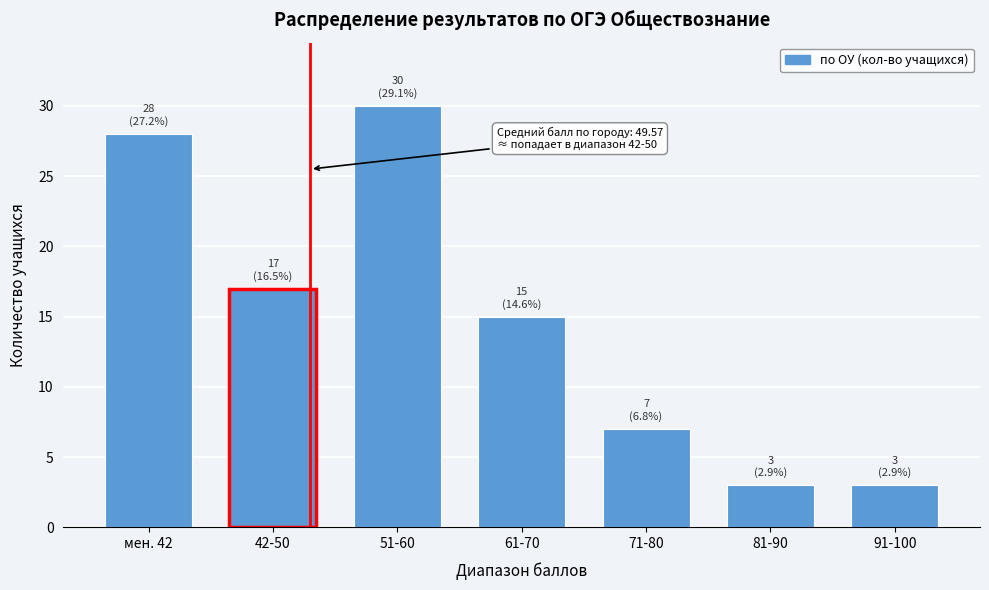

Reading left to right, extract all data points from this chart.

мен. 42=28	42-50=17	51-60=30	61-70=15	71-80=7	81-90=3	91-100=3